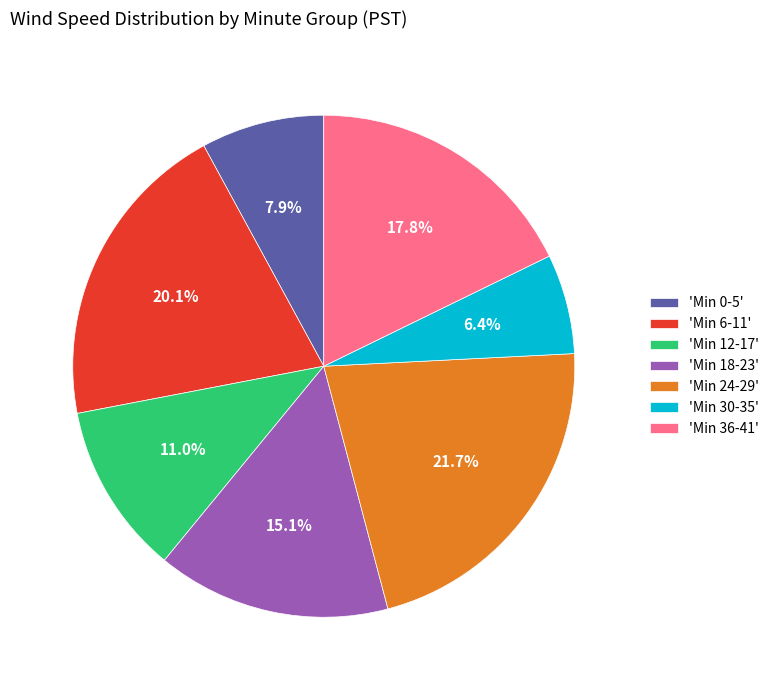

Rank the categories by value from lowest to highest.

'Min 30-35', 'Min 0-5', 'Min 12-17', 'Min 18-23', 'Min 36-41', 'Min 6-11', 'Min 24-29'